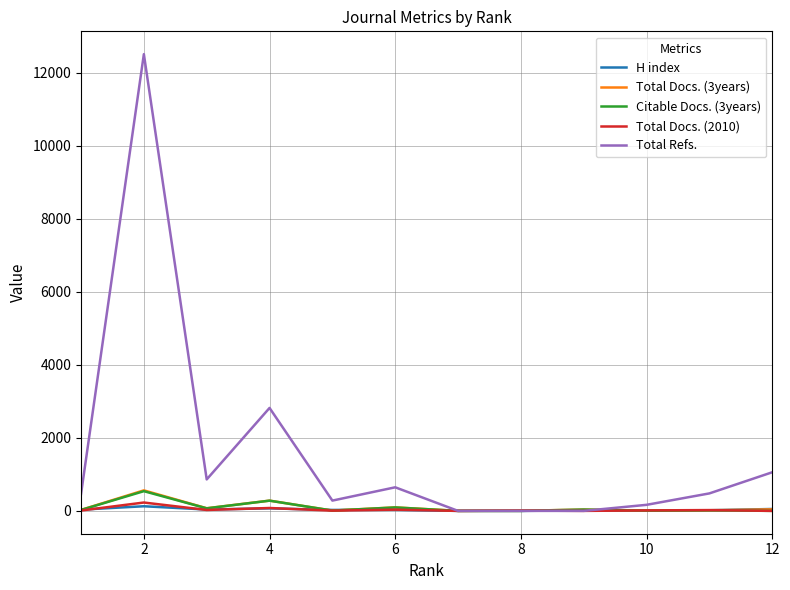

Which series has the largest range (max minus min)?

Total Refs.